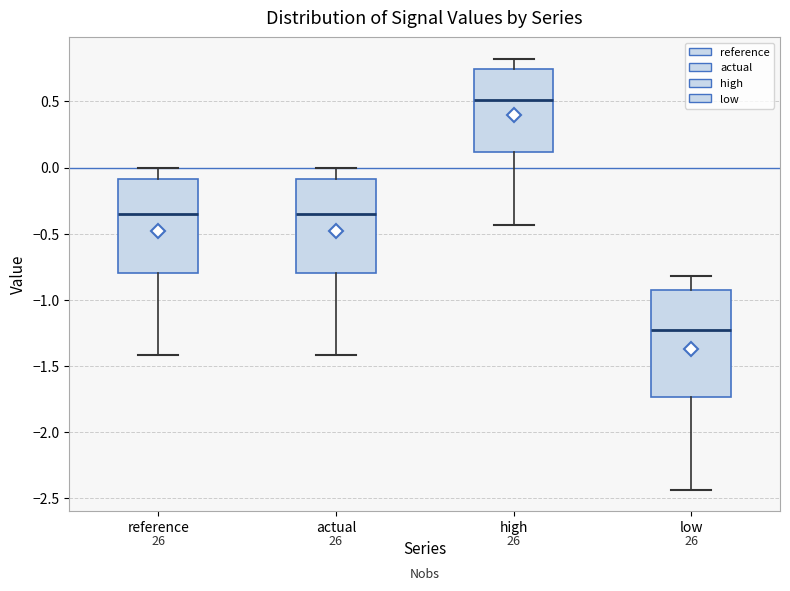

Comparing the boxes themselves (not the whiskers), which one is the tallest?

low